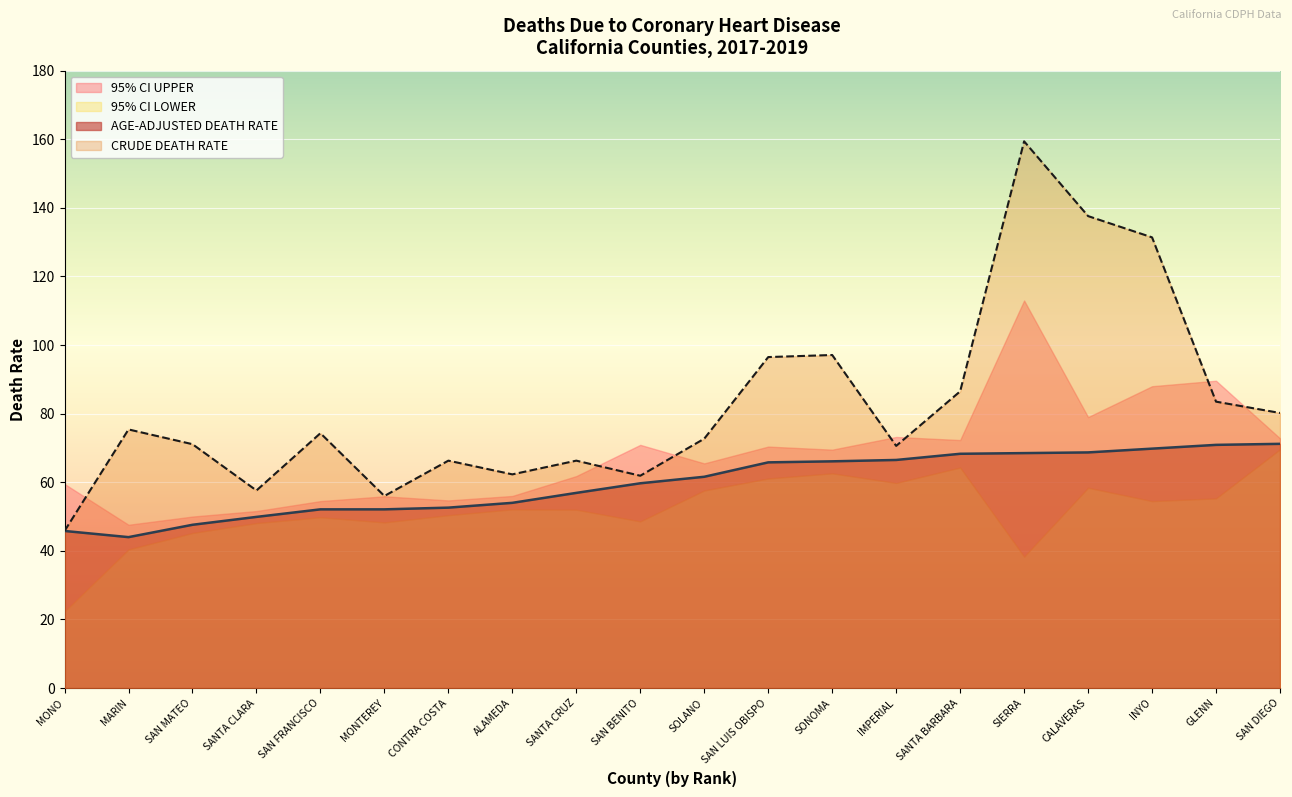

The value of CRUDE DEATH RATE at SOLANO is 102.4. True or false?

False